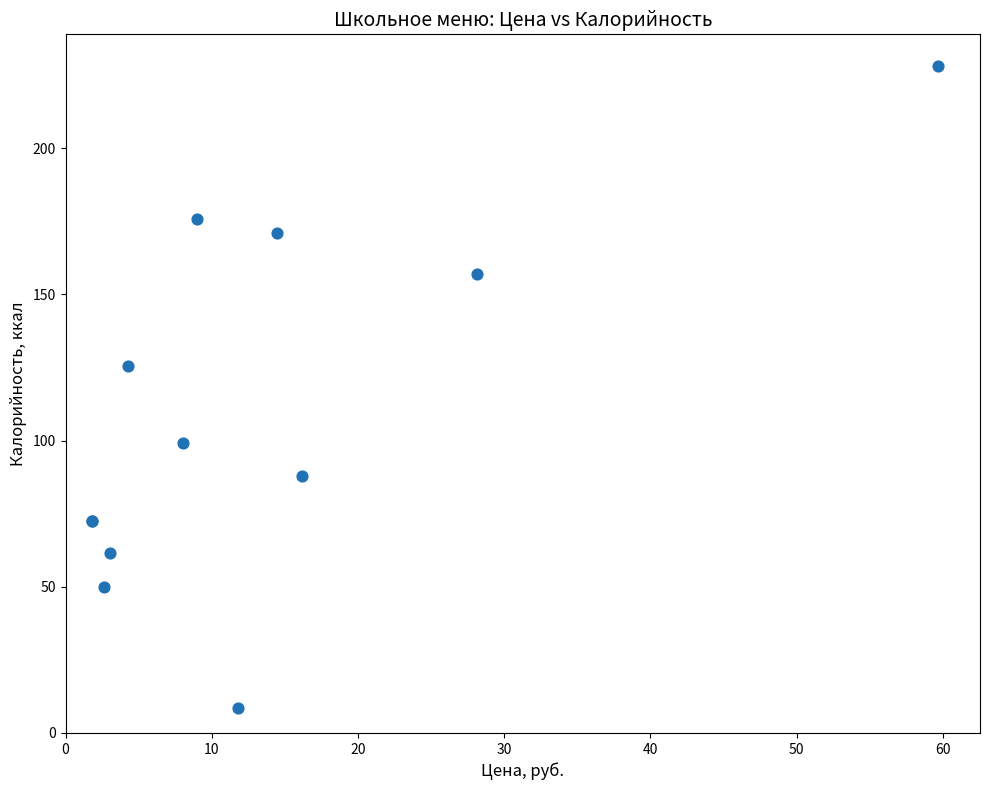

What Y value in the scatter plot is closest to 118?

125.6